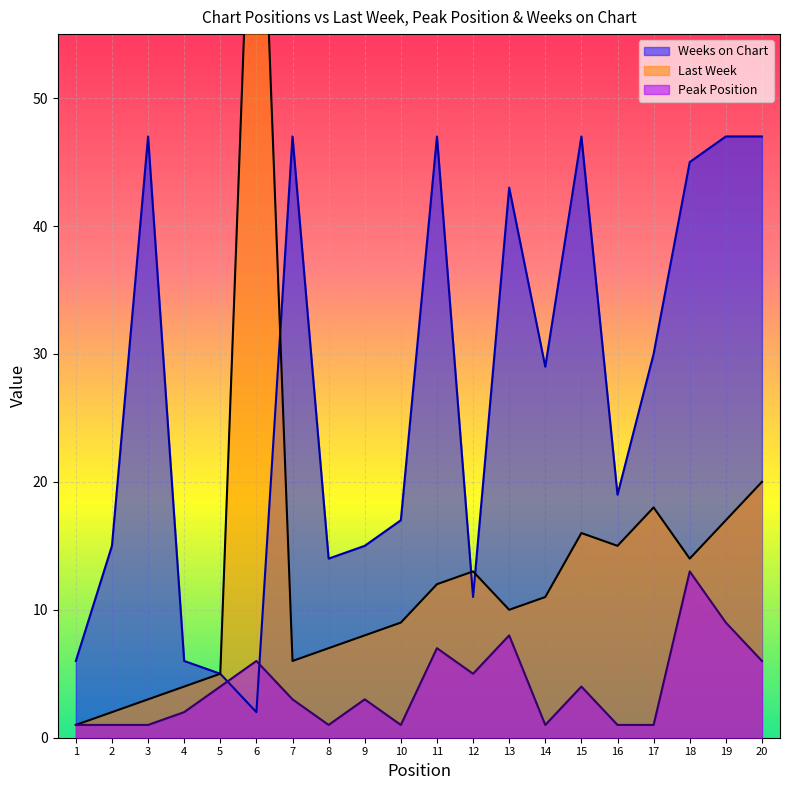

True or false: Last Week and Weeks on Chart intersect in this chart.

True